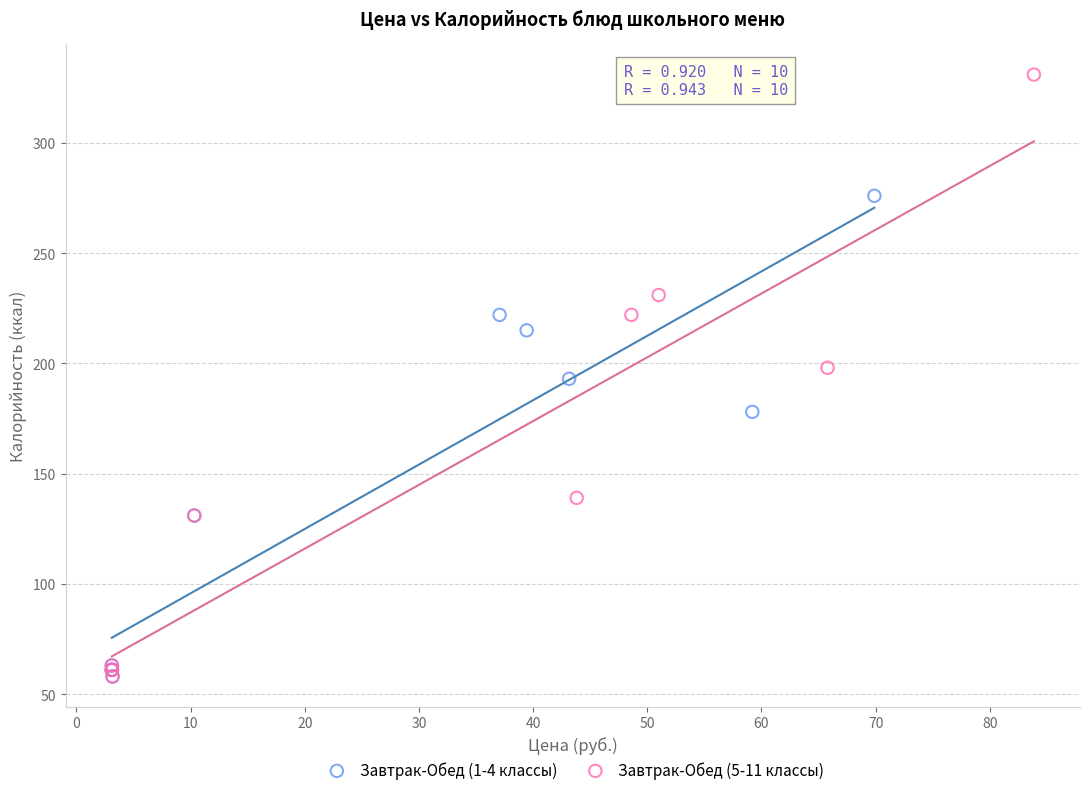

What are all the series names shown in the legend?

Завтрак-Обед (1-4 классы), Завтрак-Обед (5-11 классы)